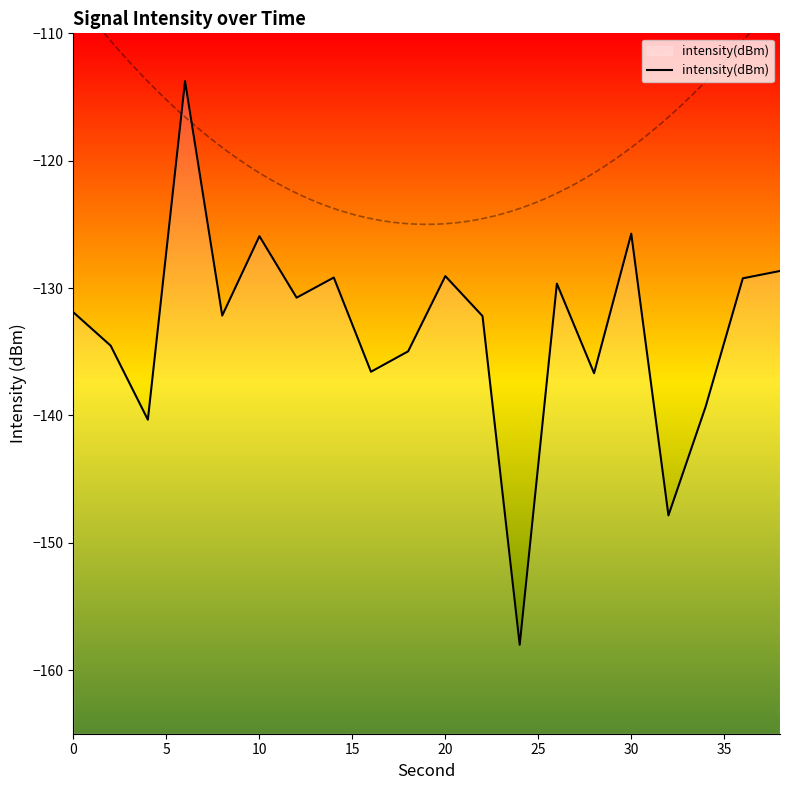

True or false: intensity(dBm) has a value of -125.9 at 10.

True